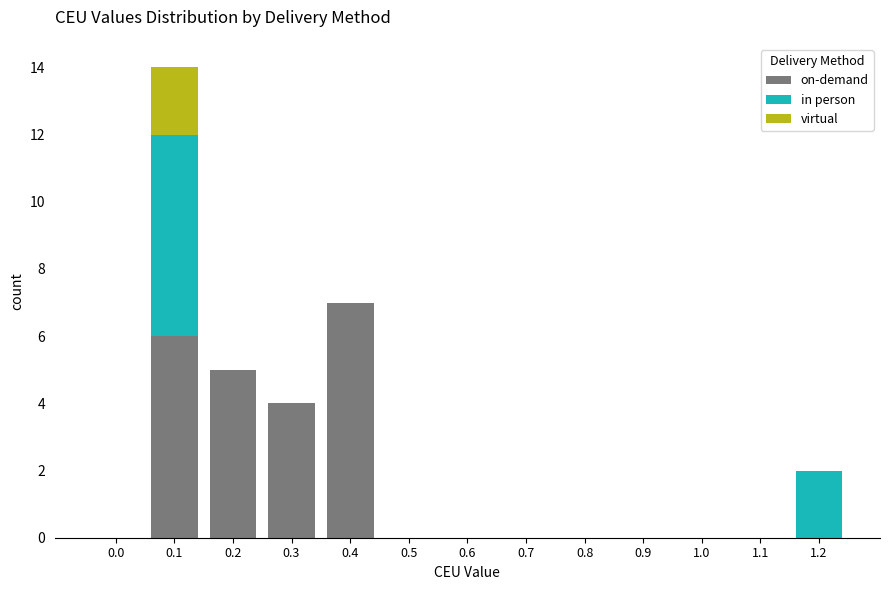

Which category has the highest value in the on-demand series?

0.4